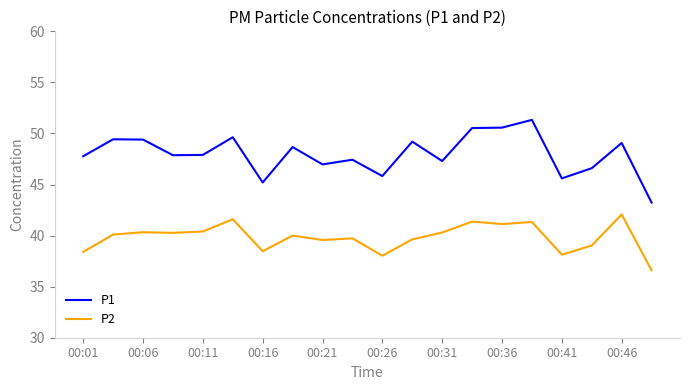

Which series has the largest total across all categories?

P1